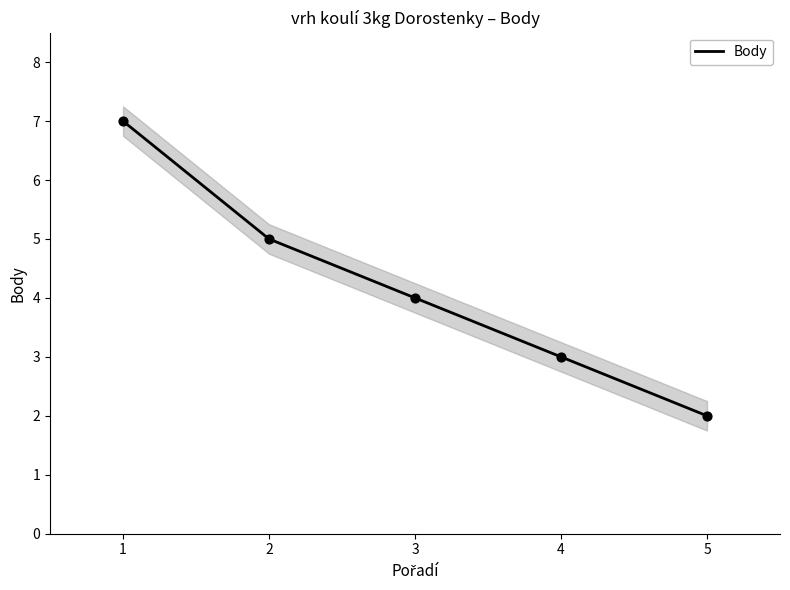

Approximately how many times larger is the value at 1 compared to 4?

2.3